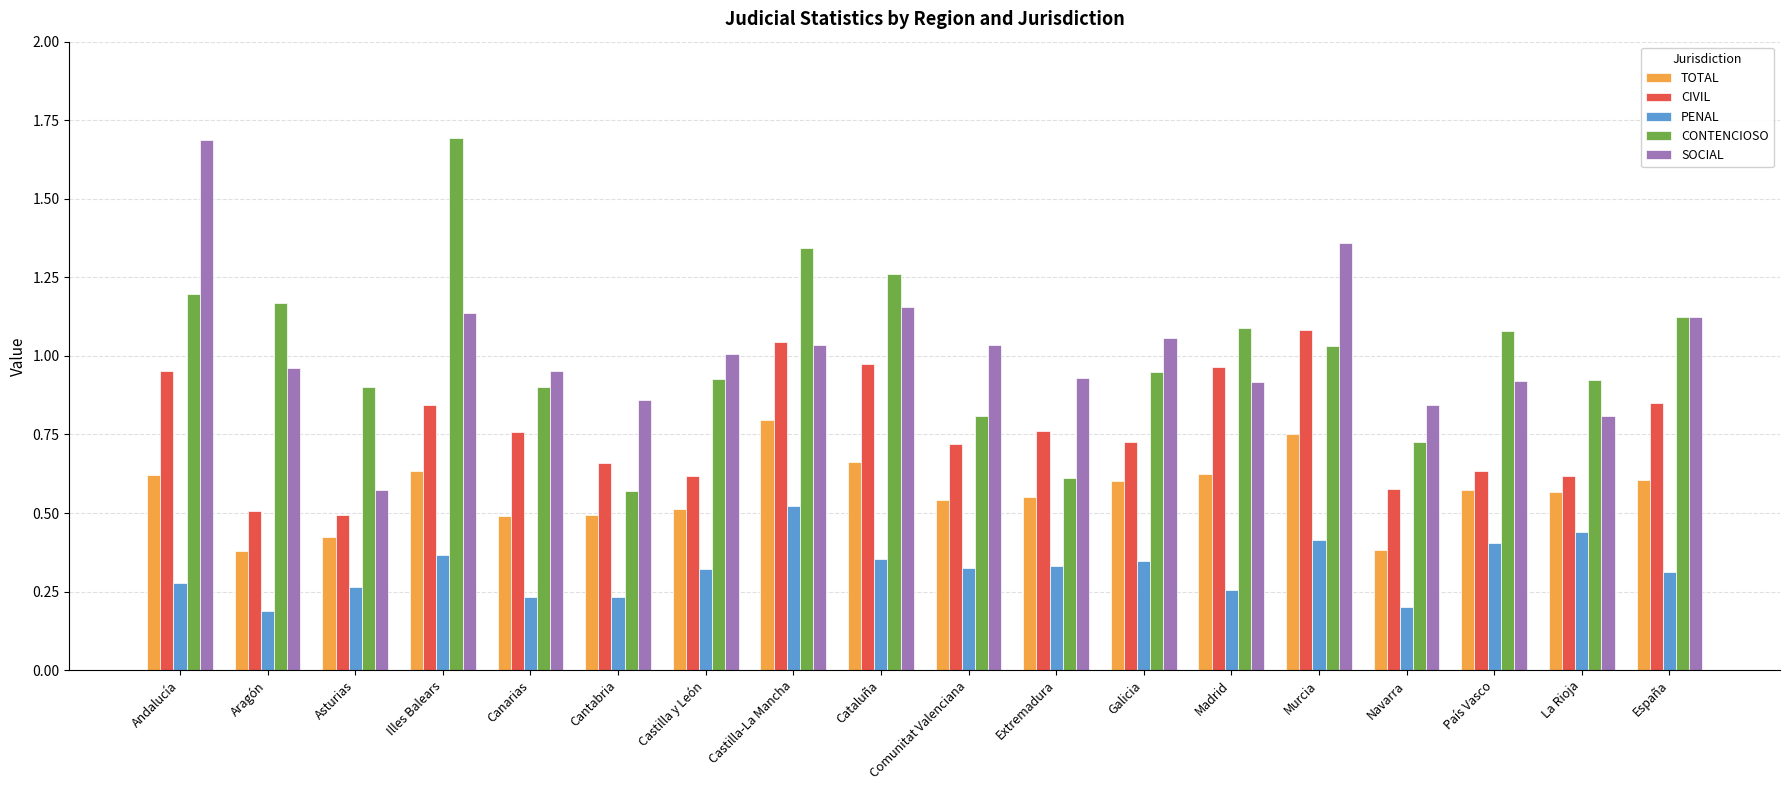

At which label does CONTENCIOSO reach its peak?

Illes Balears